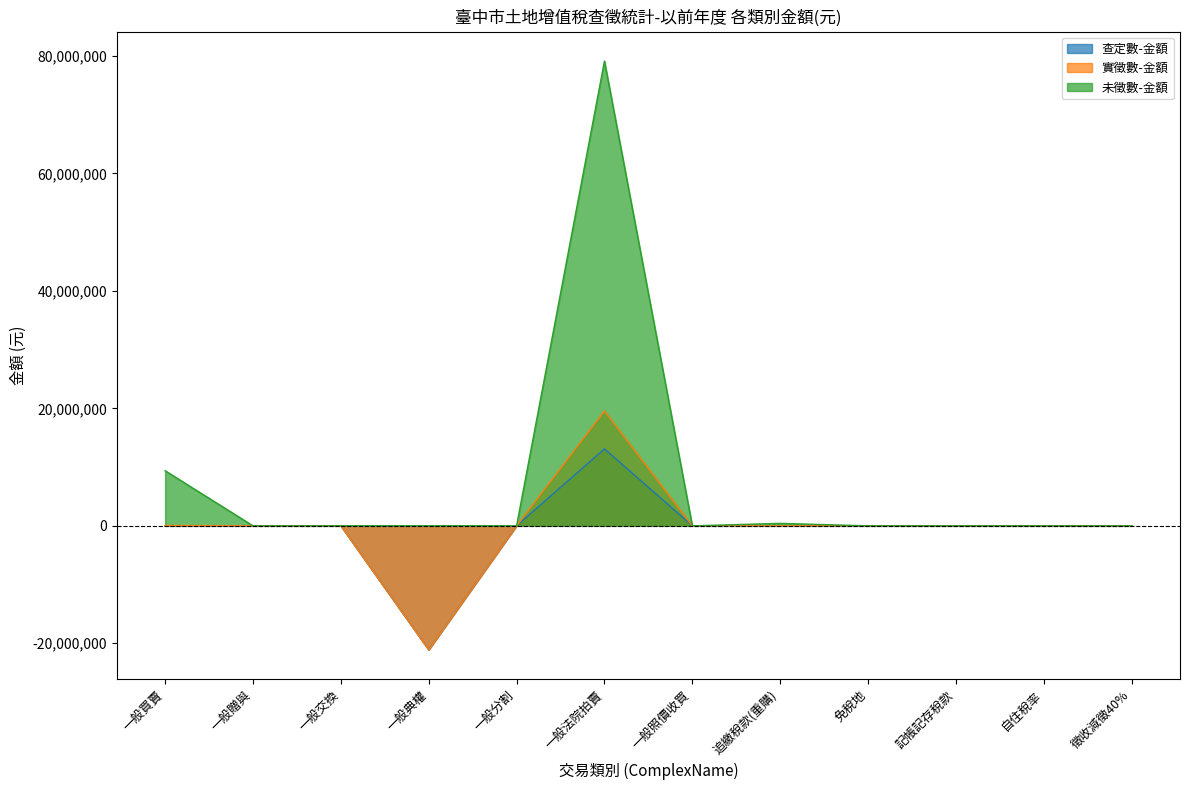

Between 一般分割 and 一般法院拍賣, which series saw the biggest shift?

未徵數-金額